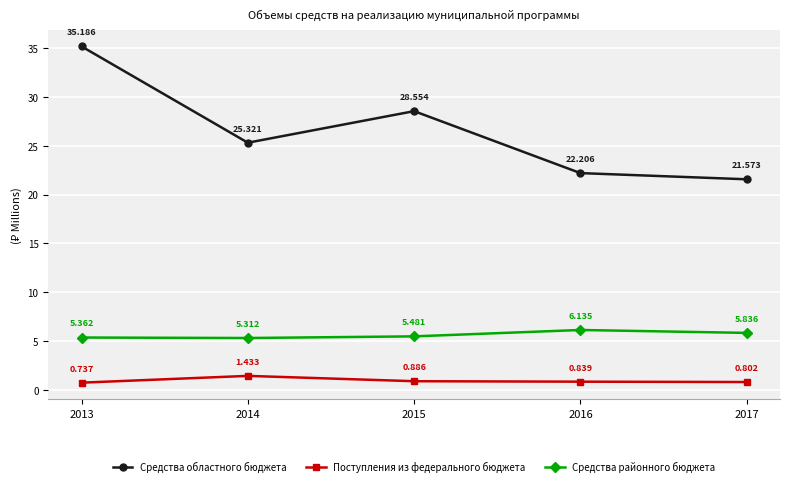

Is this an area chart (filled region under the line)?

No